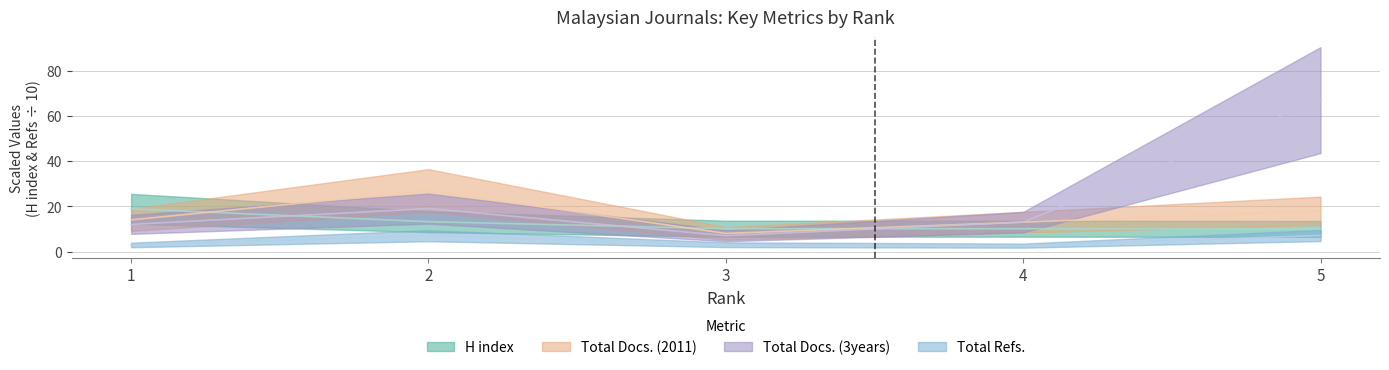

Is it true that H index equals 11.6 at 1?

False